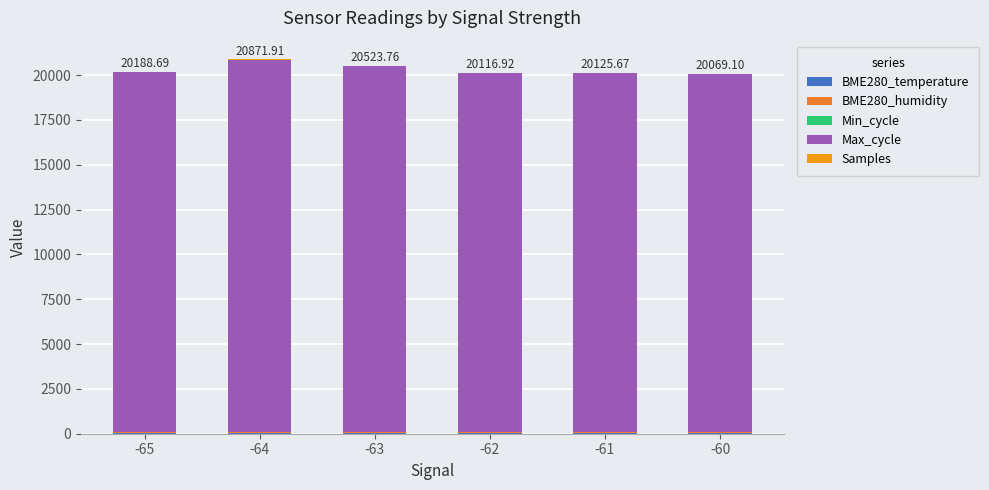

What is the total value across all series at -64?

20871.9